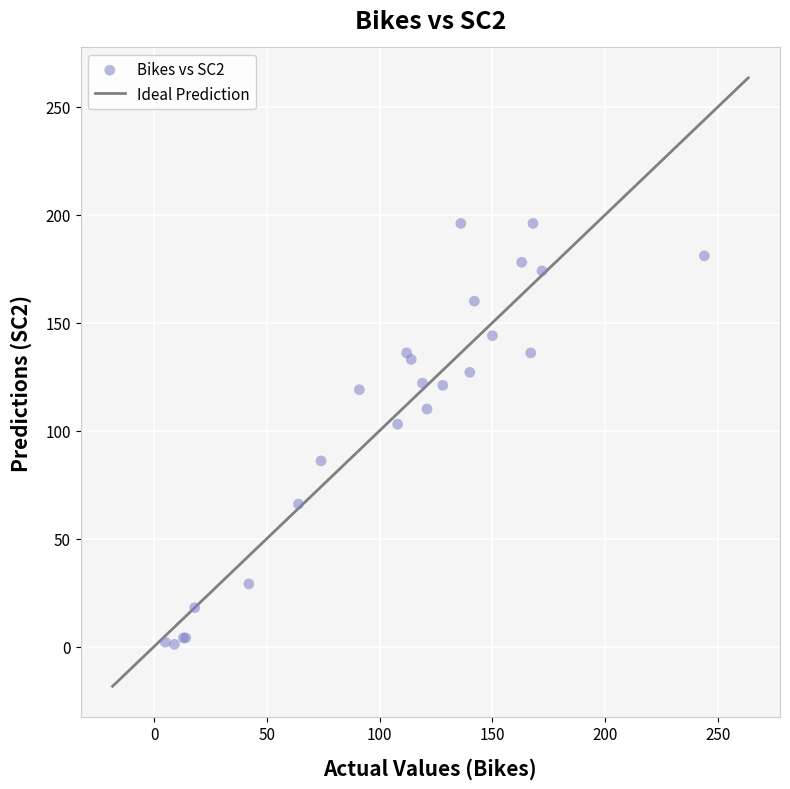

What Y value in the scatter plot is closest to 98?

103